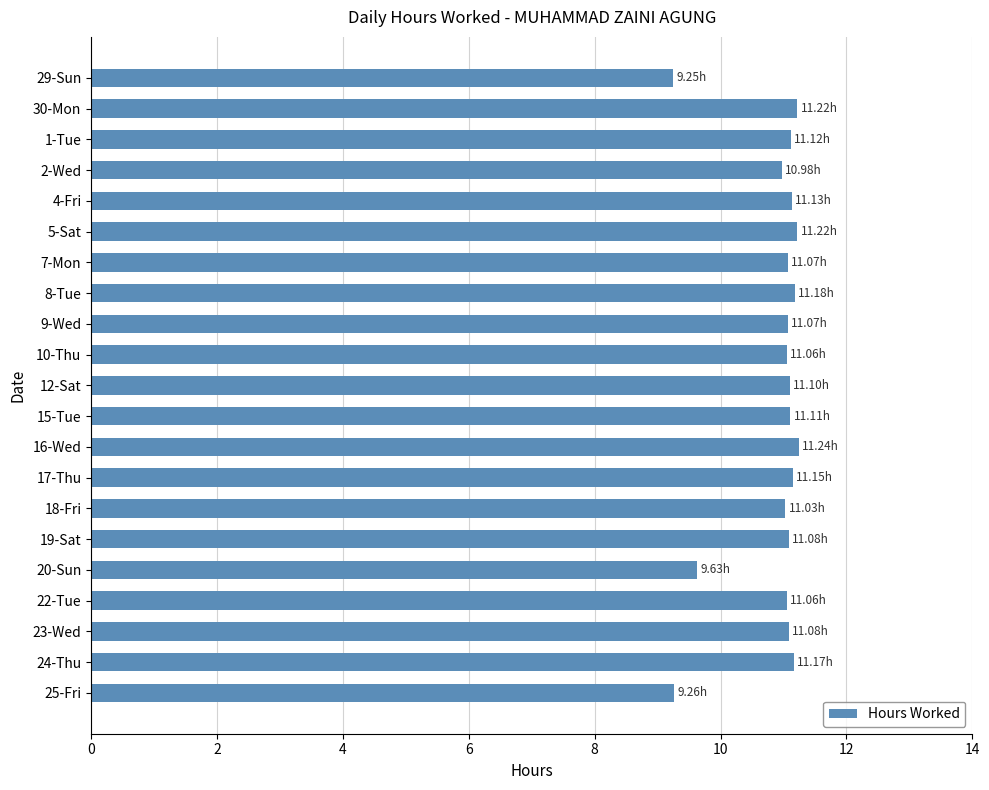

What is the difference between the second highest and second lowest values?

2.0